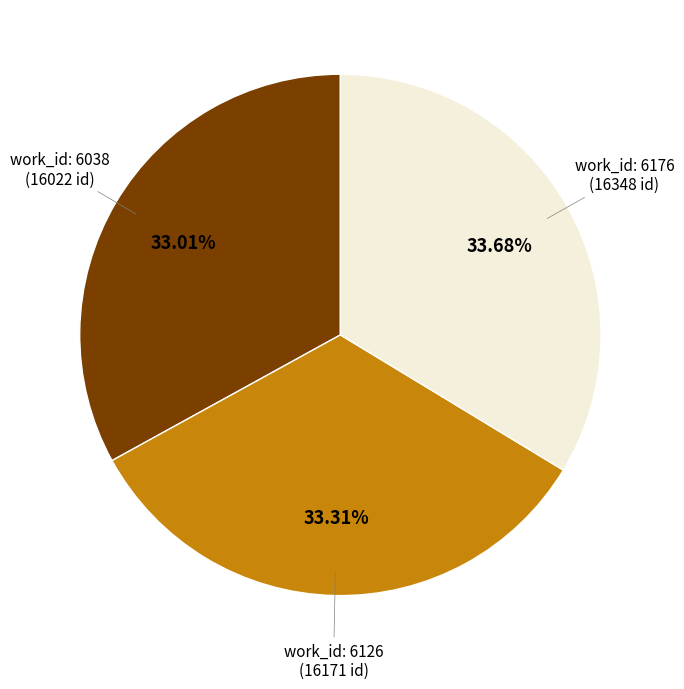

Is there any slice that represents more than half of the pie?

No